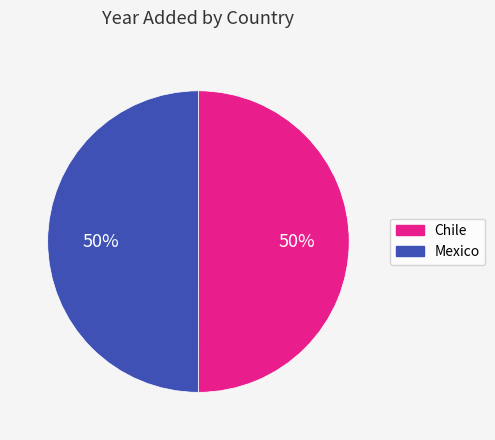

Combined, do Chile and Mexico account for over 50%?

Yes